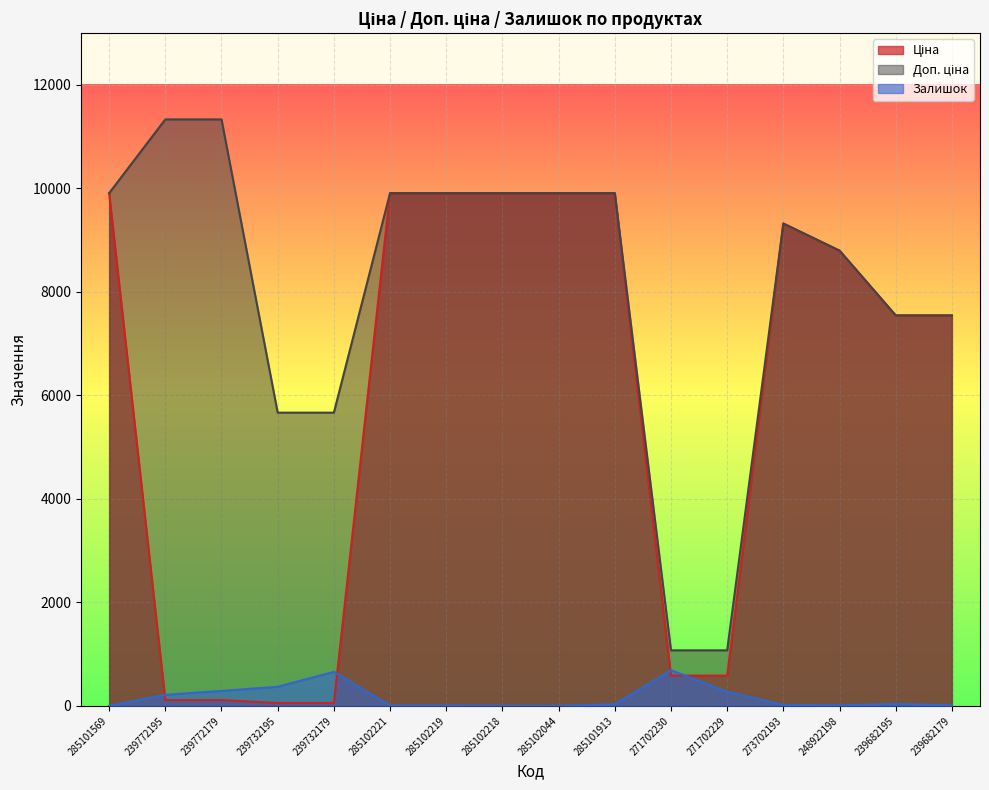

Which category has the highest value in the Залишок series?

271702230